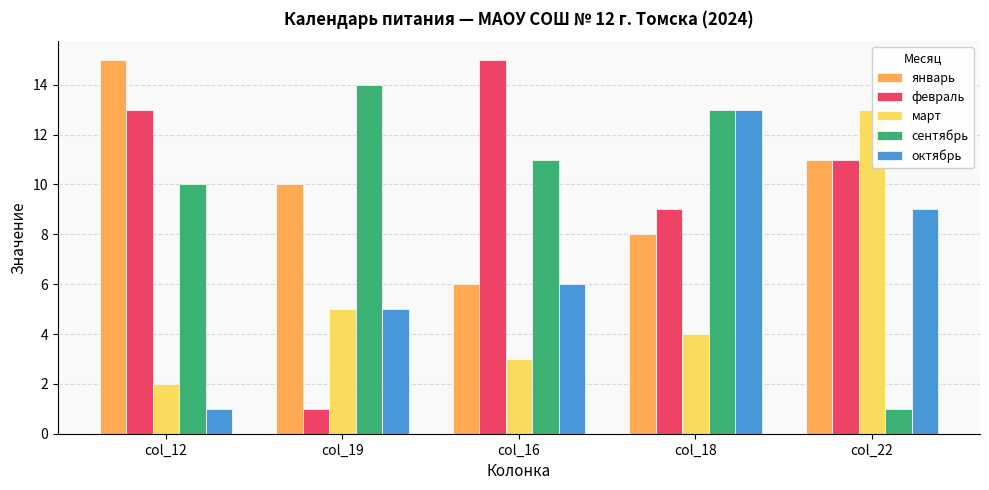

What is the total value across all series at col_18?

47